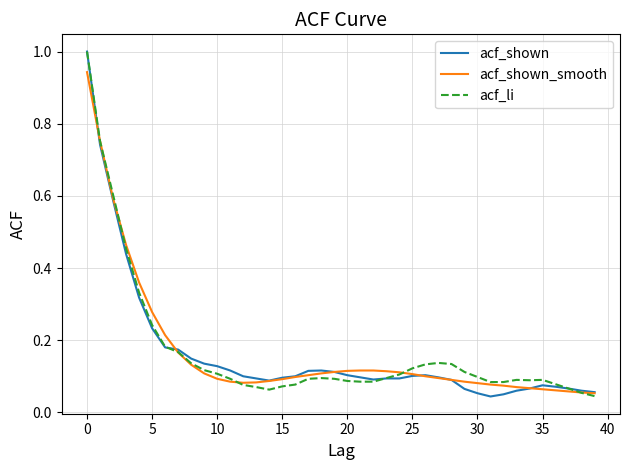

What is the maximum value shown in the chart?

1.0